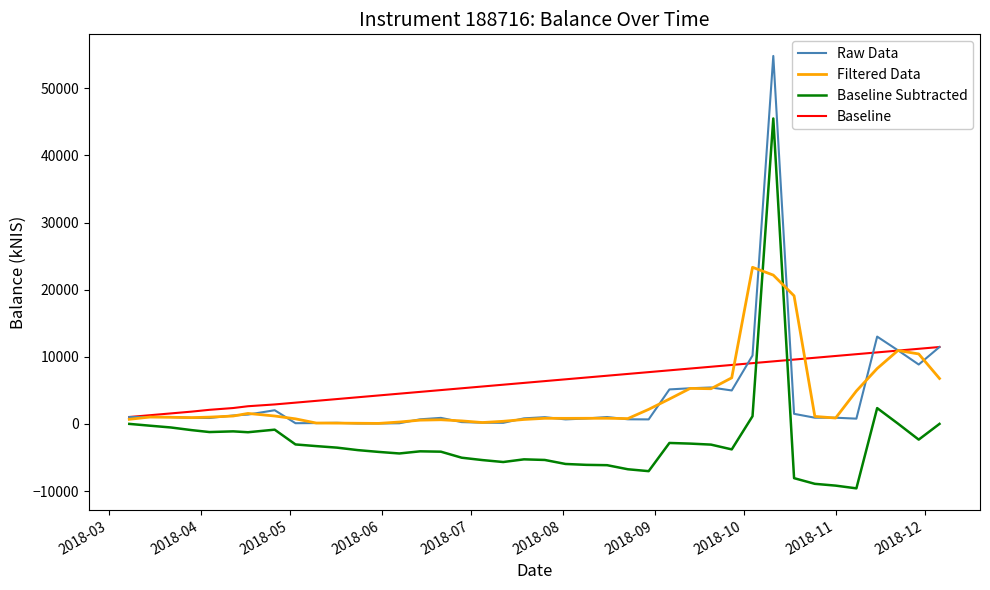

What is the maximum value shown in the chart?

54818.5